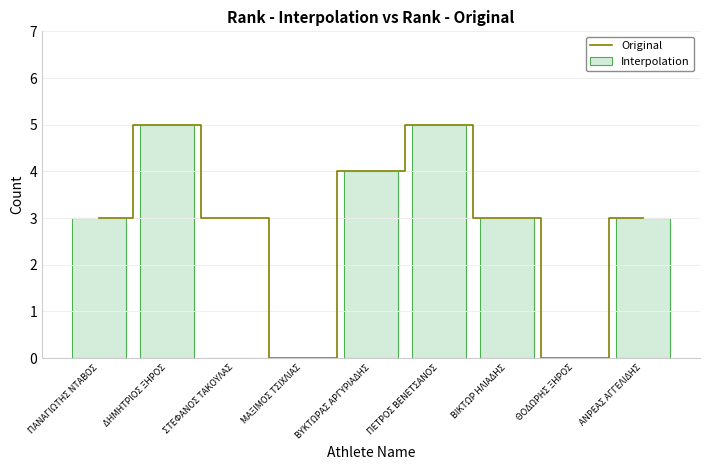

The Interpolation series shows 3 at ΣΤΕΦΑΝΟΣ ΤΑΚΟΥΛΑΣ. True or false?

False